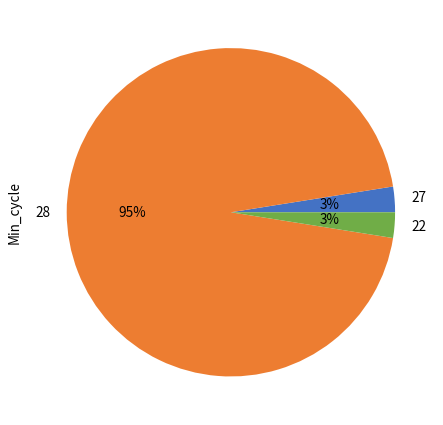

Is there any slice that represents more than half of the pie?

Yes